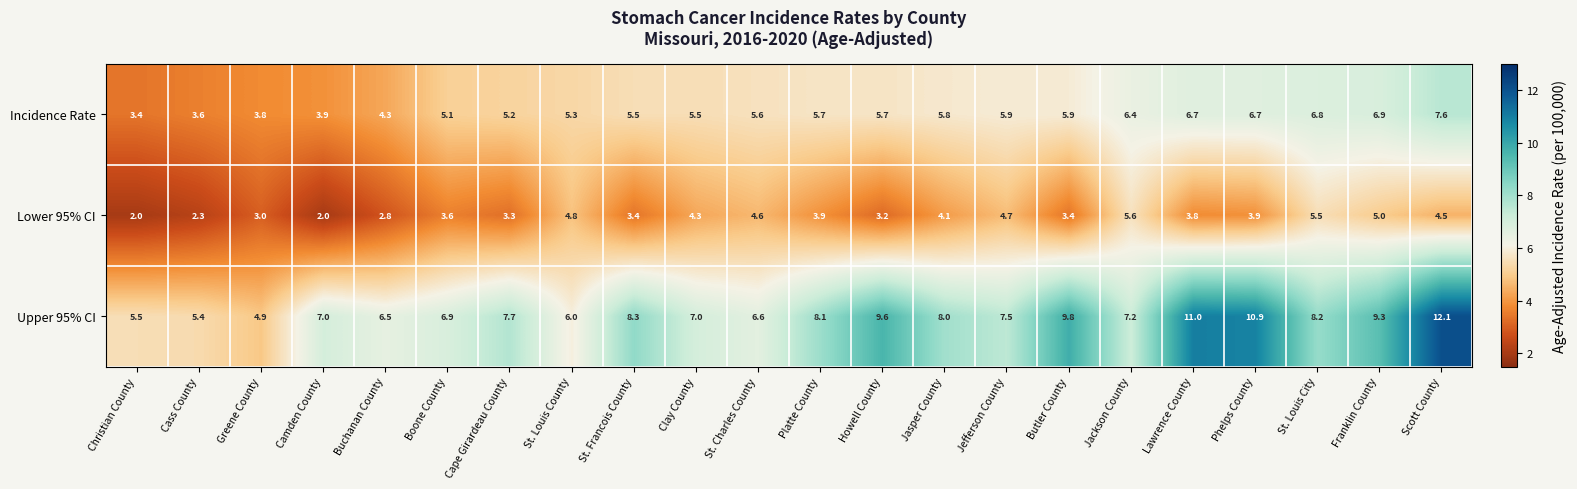

What is the total value across all series at Lawrence County?

21.5